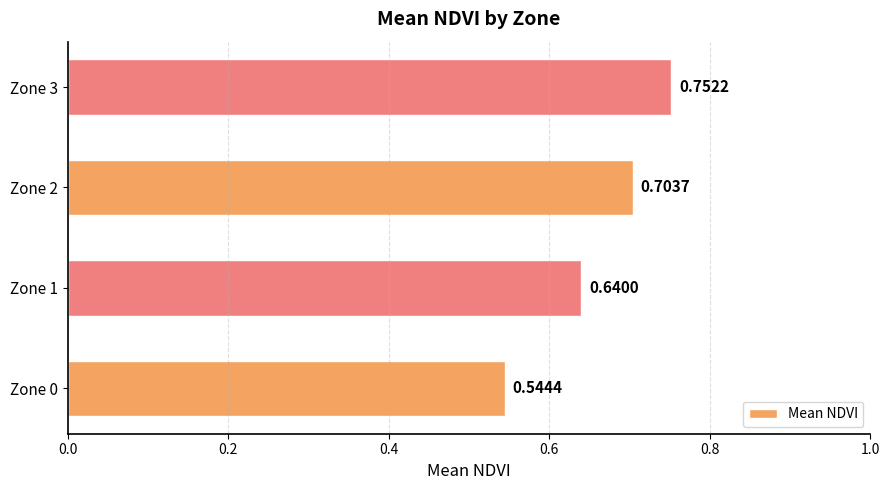

Which has a higher value, Zone 0 or Zone 3?

Zone 3